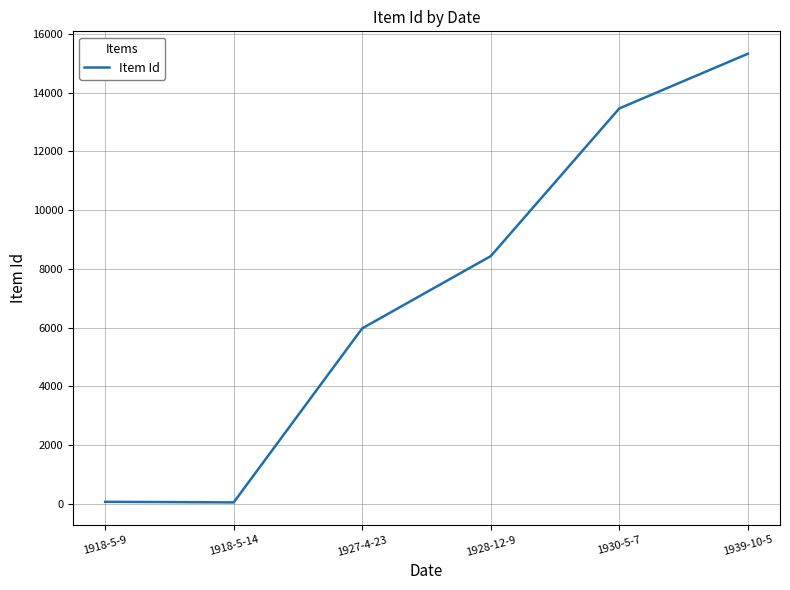

Where is the data nearest to the value 7686?

1928-12-9